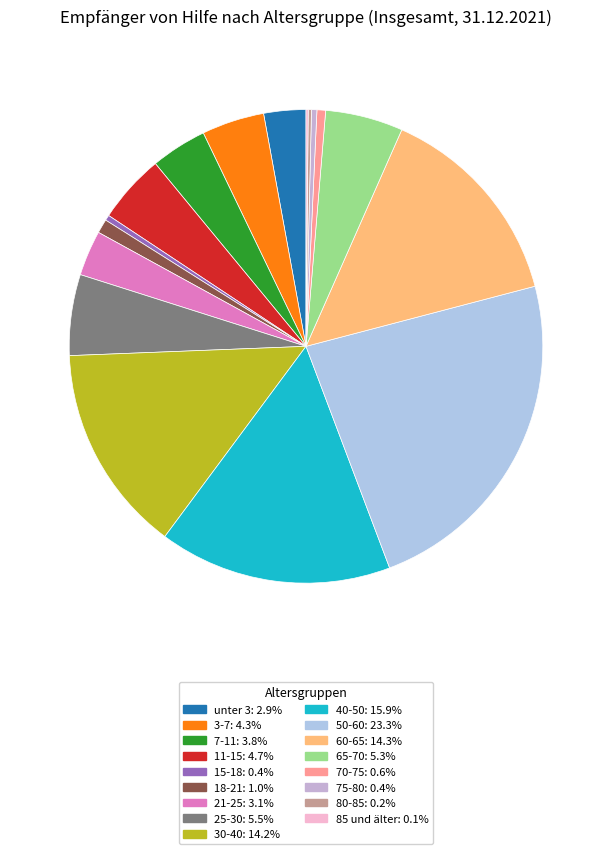

Rank the categories by value from lowest to highest.

85 und älter, 80-85, 15-18, 75-80, 70-75, 18-21, unter 3, 21-25, 7-11, 3-7, 11-15, 65-70, 25-30, 30-40, 60-65, 40-50, 50-60